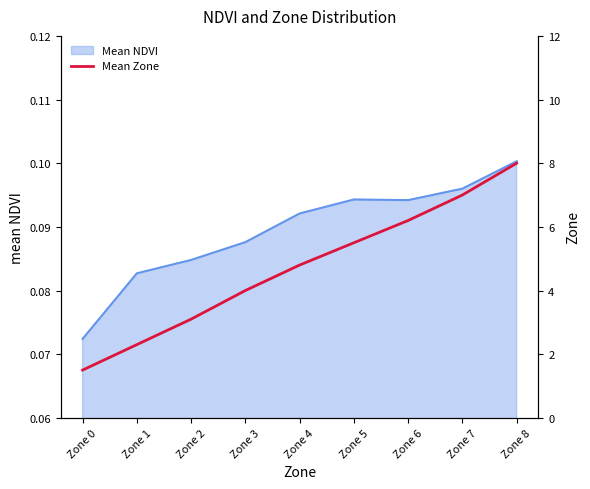

The chart shows a value of 4.8 at Zone 4. True or false?

True